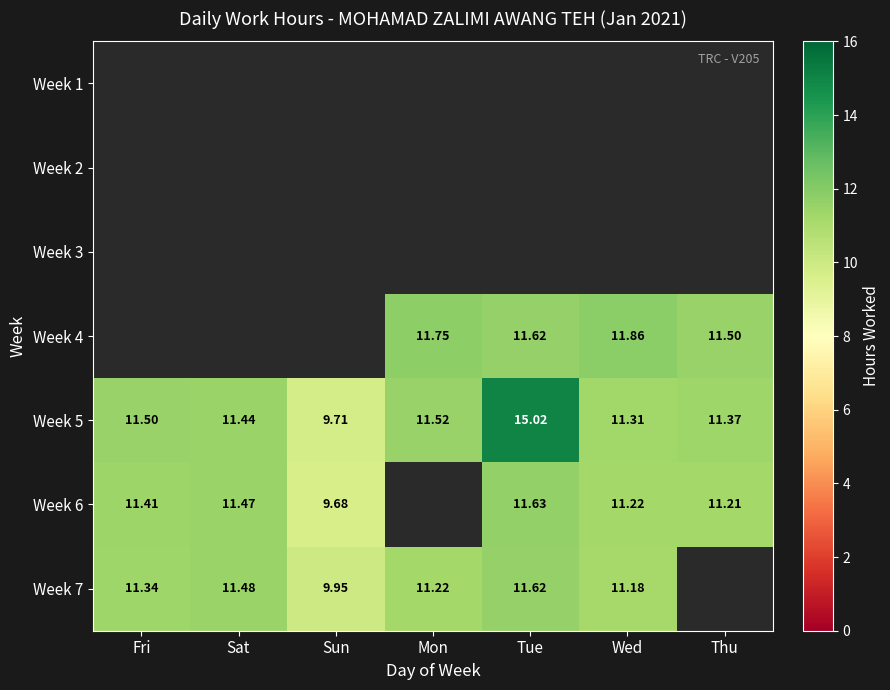

Is the value of Week 4 at Wed greater than the value of Week 6 at Sat?

Yes